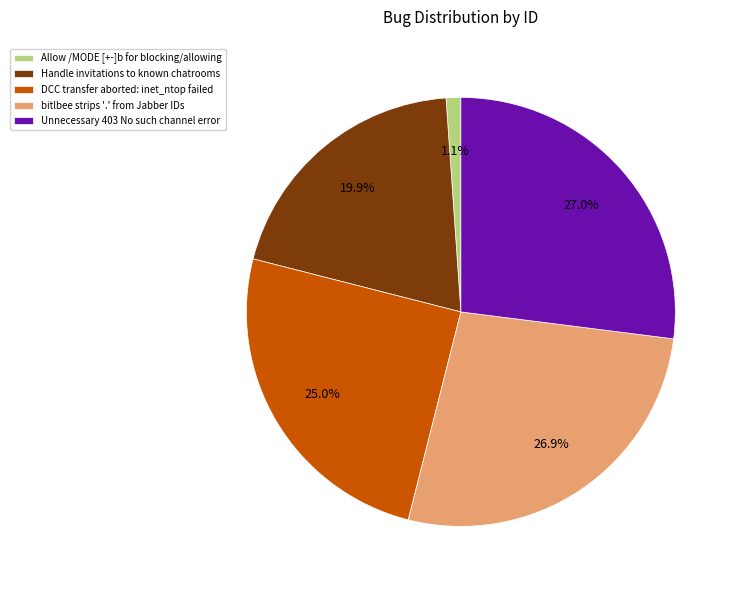

Does bitlbee strips '.' from Jabber IDs represent more than half of the total?

No